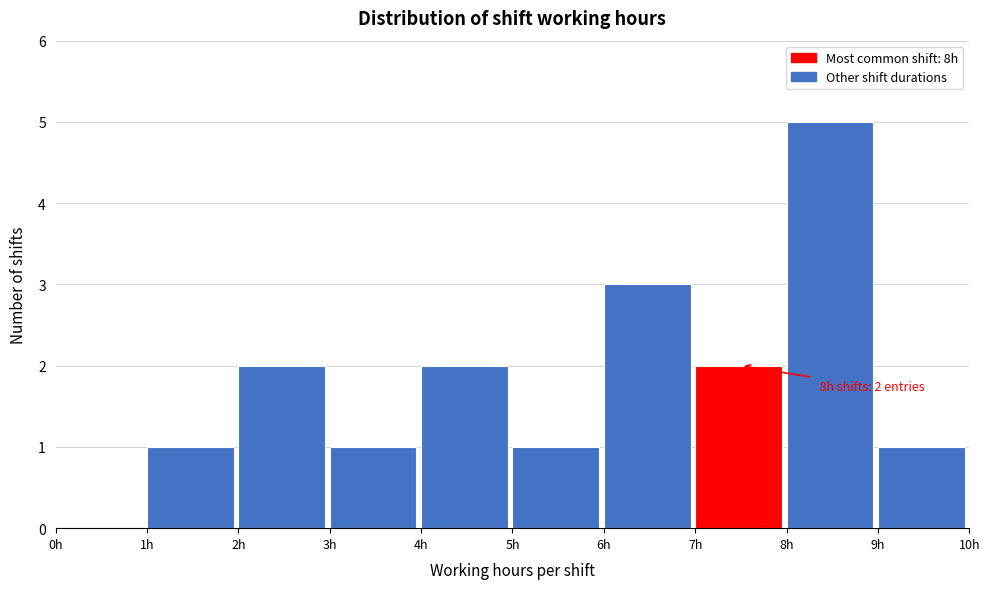

Over which range of the x-axis is the bar tallest?

8 to 9